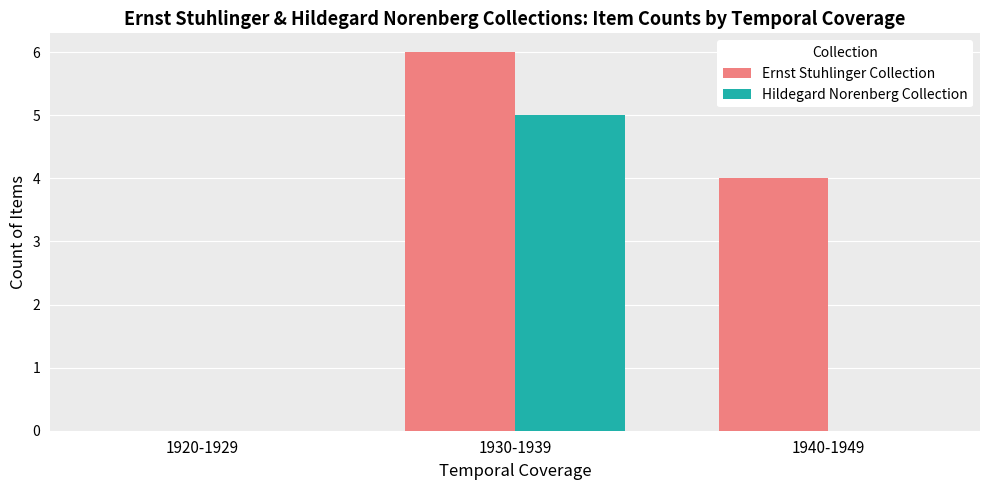

Reading left to right, list all the values displayed in this chart.

Ernst Stuhlinger Collection: 1920-1929=0	1930-1939=6	1940-1949=4
Hildegard Norenberg Collection: 1920-1929=0	1930-1939=5	1940-1949=0